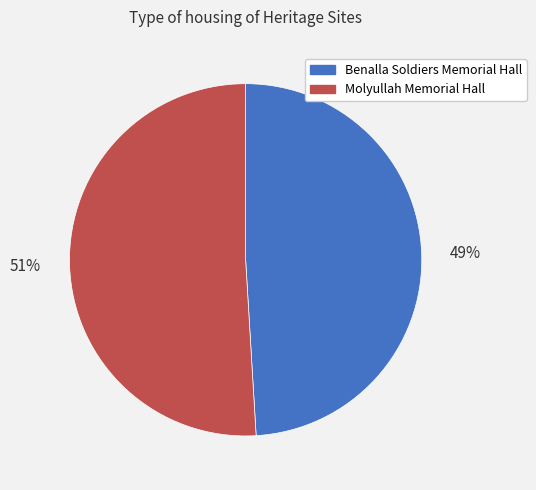

Combined, do Benalla Soldiers Memorial Hall and Molyullah Memorial Hall account for over 50%?

Yes